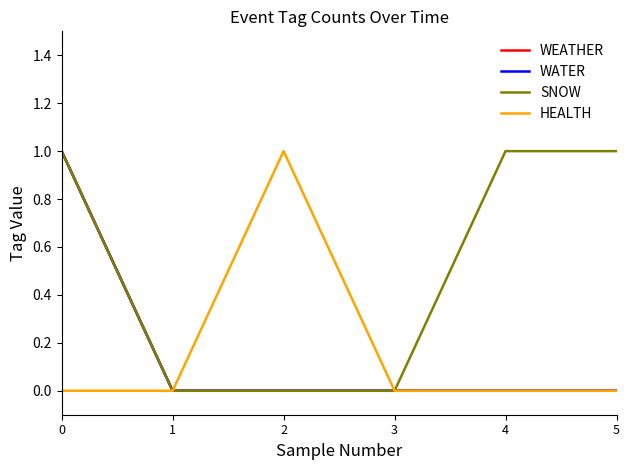

Does the chart have visible grid lines?

No